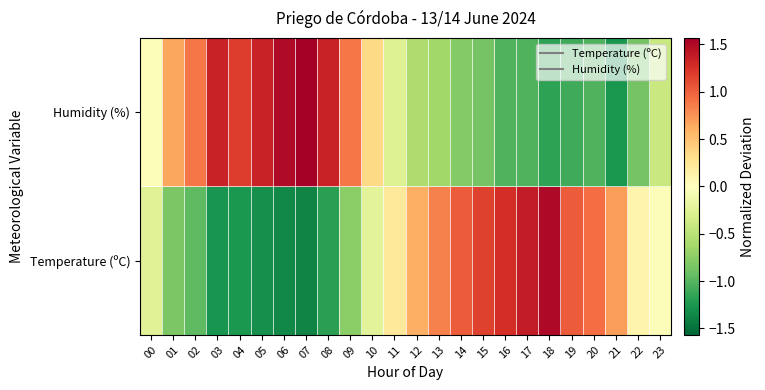

How many data points does each series have?

24